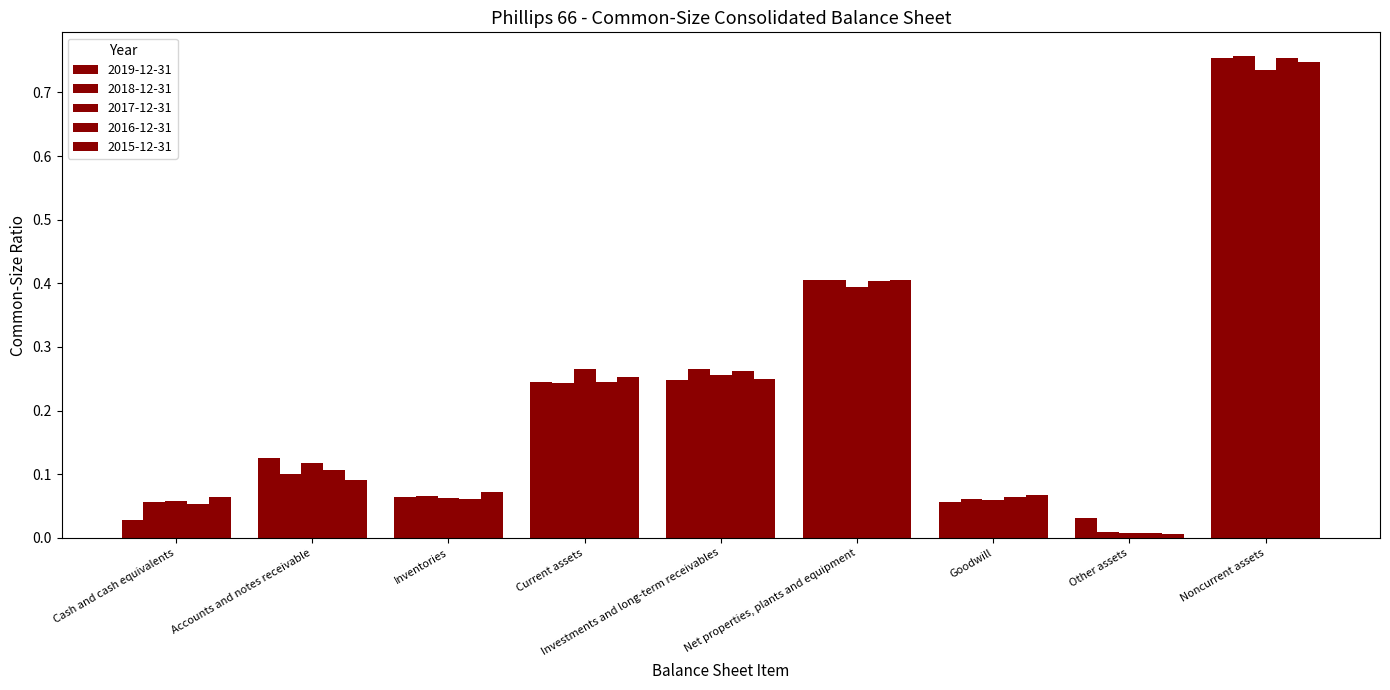

Reading right to left, extract all data points from this chart.

2019-12-31: Noncurrent assets=0.8	Other assets=0.0	Goodwill=0.1	Net properties, plants and equipment=0.4	Investments and long-term receivables=0.2	Current assets=0.2	Inventories=0.1	Accounts and notes receivable=0.1	Cash and cash equivalents=0.0
2018-12-31: Noncurrent assets=0.8	Other assets=0.0	Goodwill=0.1	Net properties, plants and equipment=0.4	Investments and long-term receivables=0.3	Current assets=0.2	Inventories=0.1	Accounts and notes receivable=0.1	Cash and cash equivalents=0.1
2017-12-31: Noncurrent assets=0.7	Other assets=0.0	Goodwill=0.1	Net properties, plants and equipment=0.4	Investments and long-term receivables=0.3	Current assets=0.3	Inventories=0.1	Accounts and notes receivable=0.1	Cash and cash equivalents=0.1
2016-12-31: Noncurrent assets=0.8	Other assets=0.0	Goodwill=0.1	Net properties, plants and equipment=0.4	Investments and long-term receivables=0.3	Current assets=0.2	Inventories=0.1	Accounts and notes receivable=0.1	Cash and cash equivalents=0.1
2015-12-31: Noncurrent assets=0.7	Other assets=0.0	Goodwill=0.1	Net properties, plants and equipment=0.4	Investments and long-term receivables=0.2	Current assets=0.3	Inventories=0.1	Accounts and notes receivable=0.1	Cash and cash equivalents=0.1